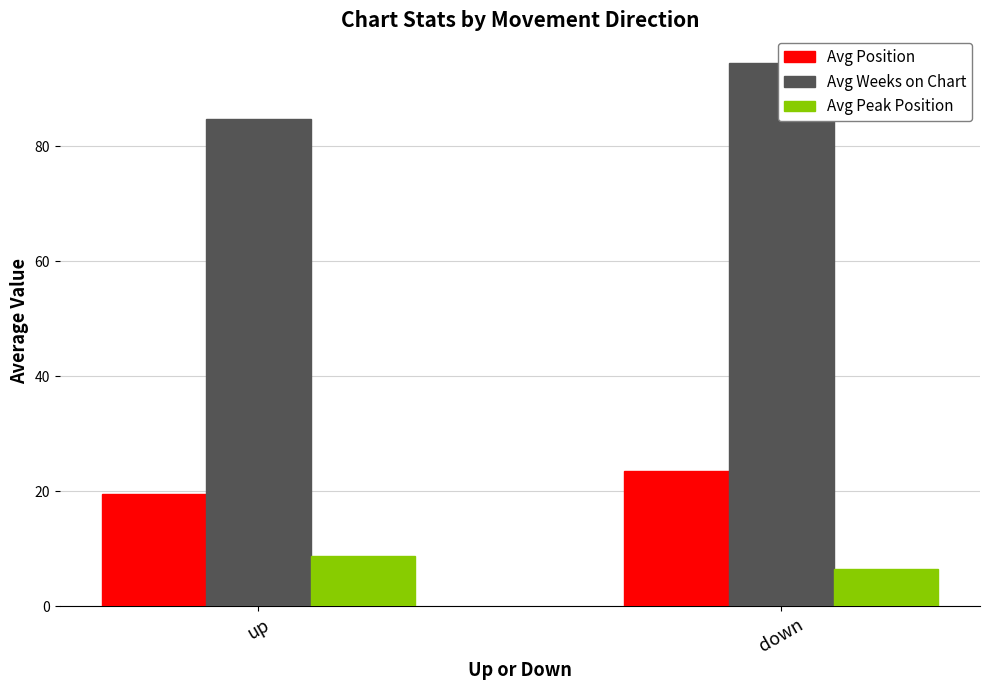

How many bars are there in each group?

3